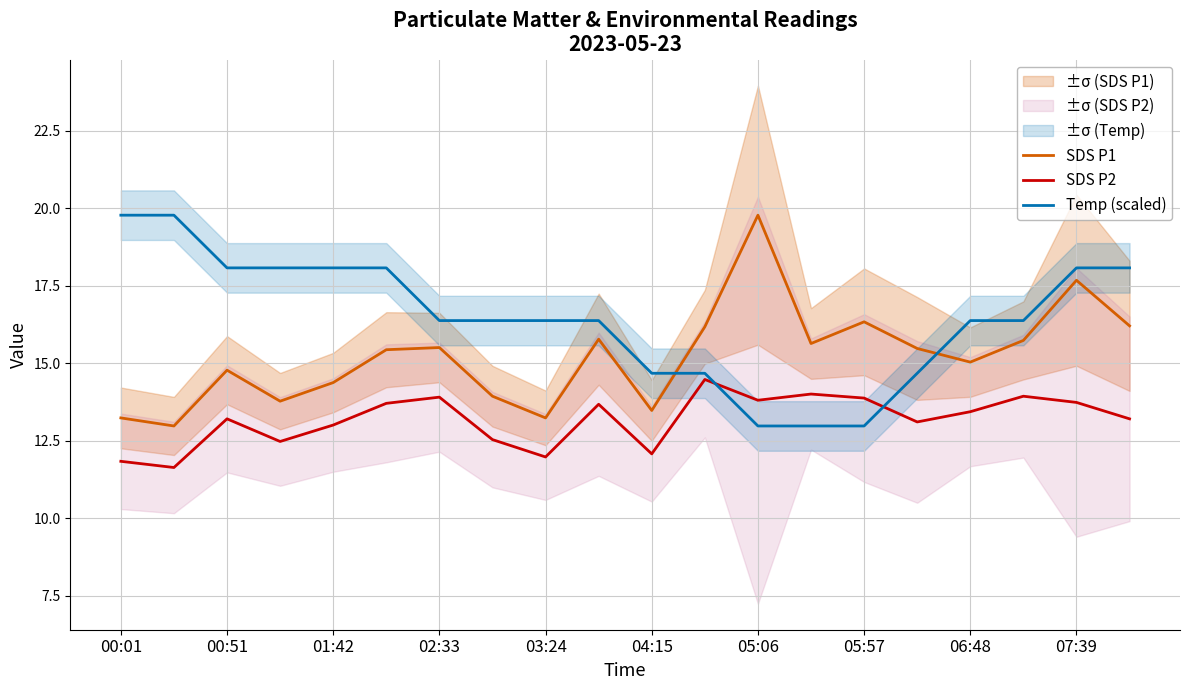

Which series has the largest total across all categories?

Temp (scaled)